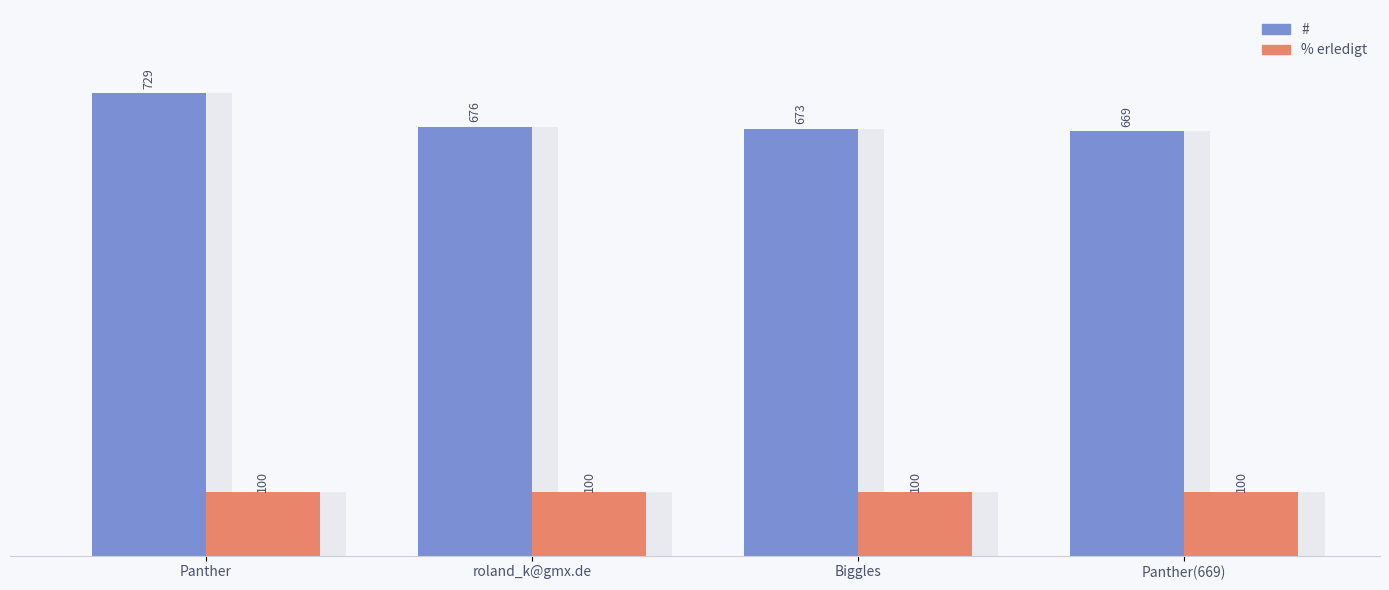

At which label does # first exceed 676?

Panther